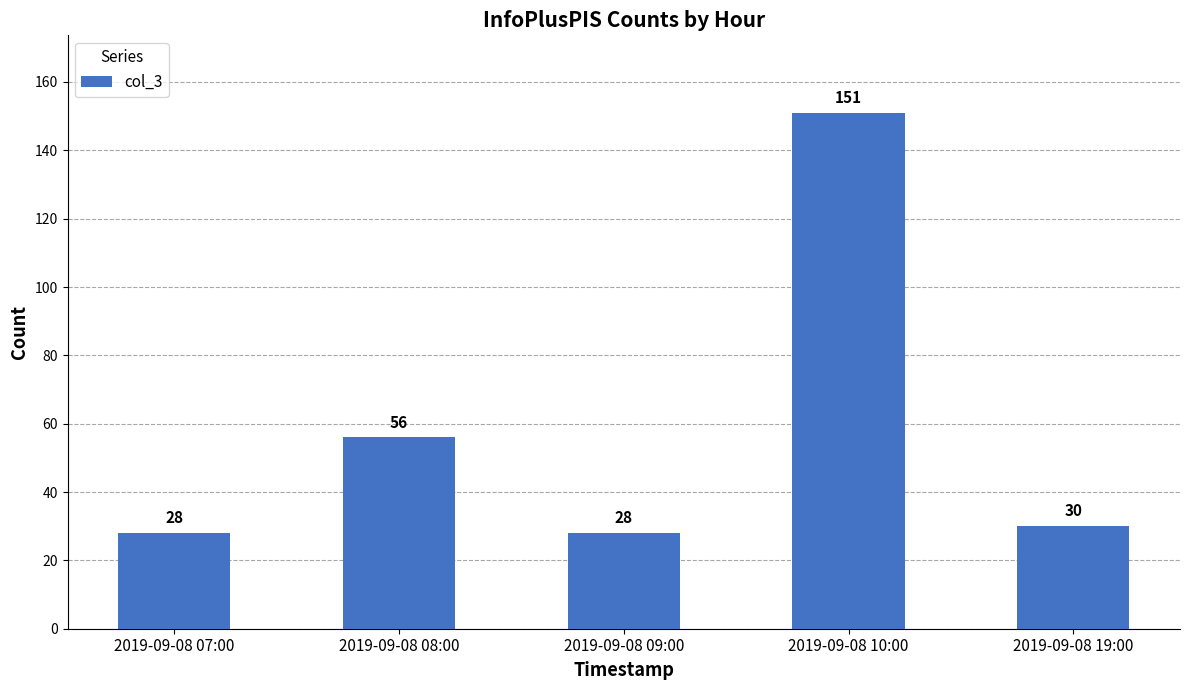

What is the maximum value shown in the chart?

151